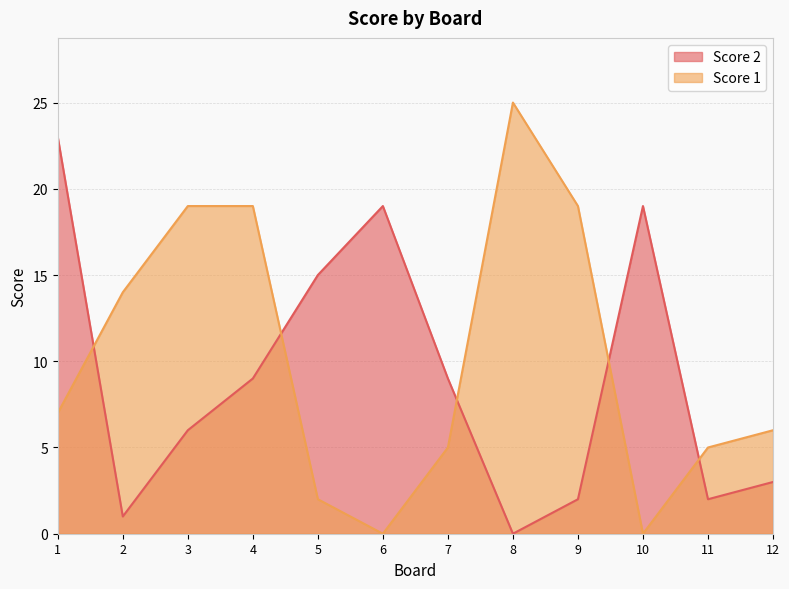

Which series ends up on top after the final intersection of Score 1 and Score 2?

Score 1